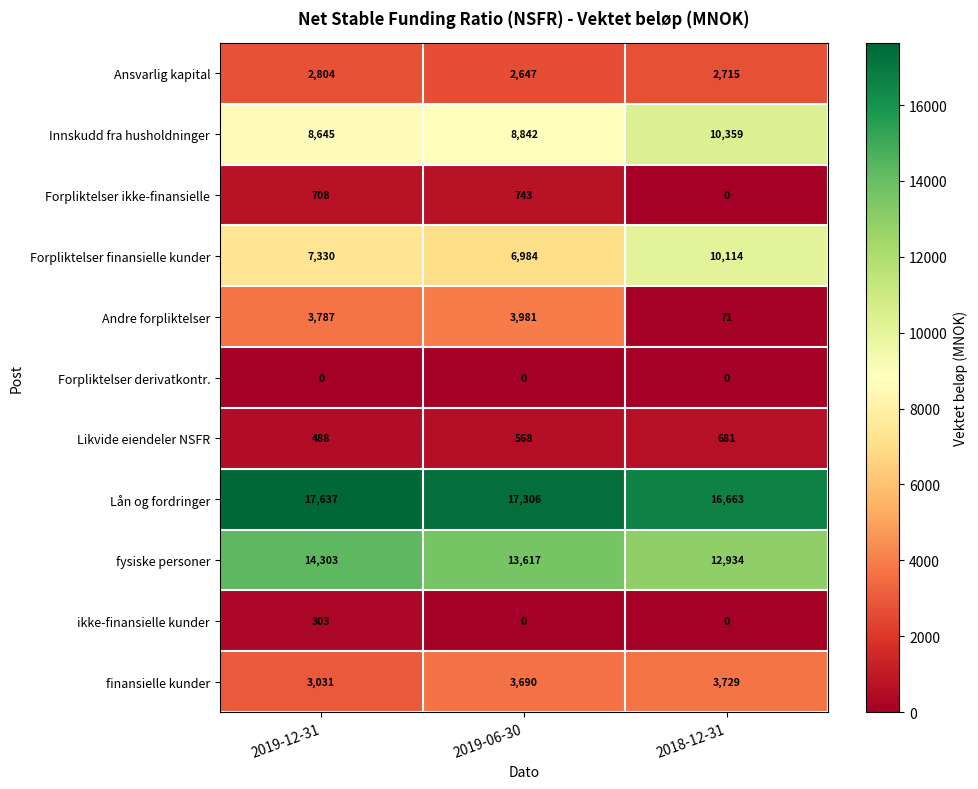

What is the total value across all series at 2019-06-30?

58378